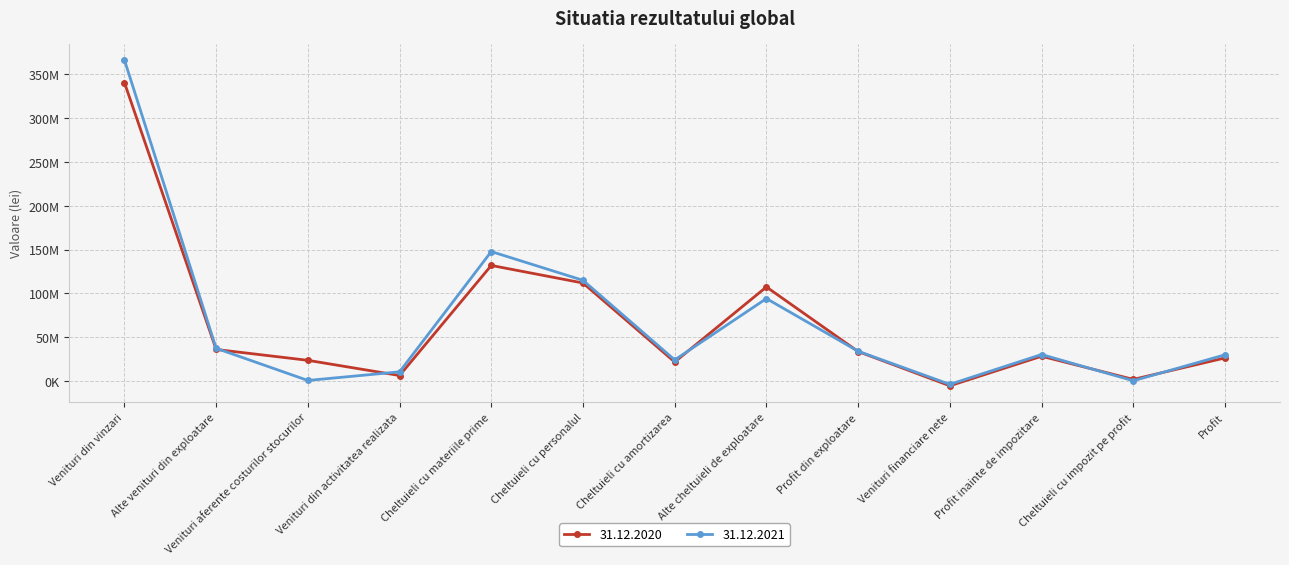

What are all the series names shown in the legend?

31.12.2020, 31.12.2021